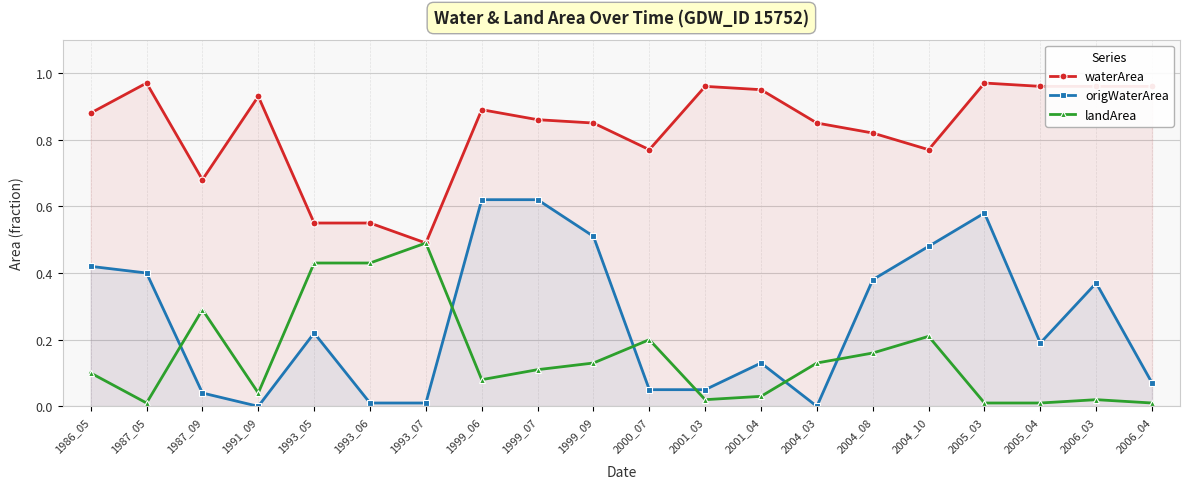

The origWaterArea series shows 0.5 at 1999_09. True or false?

True